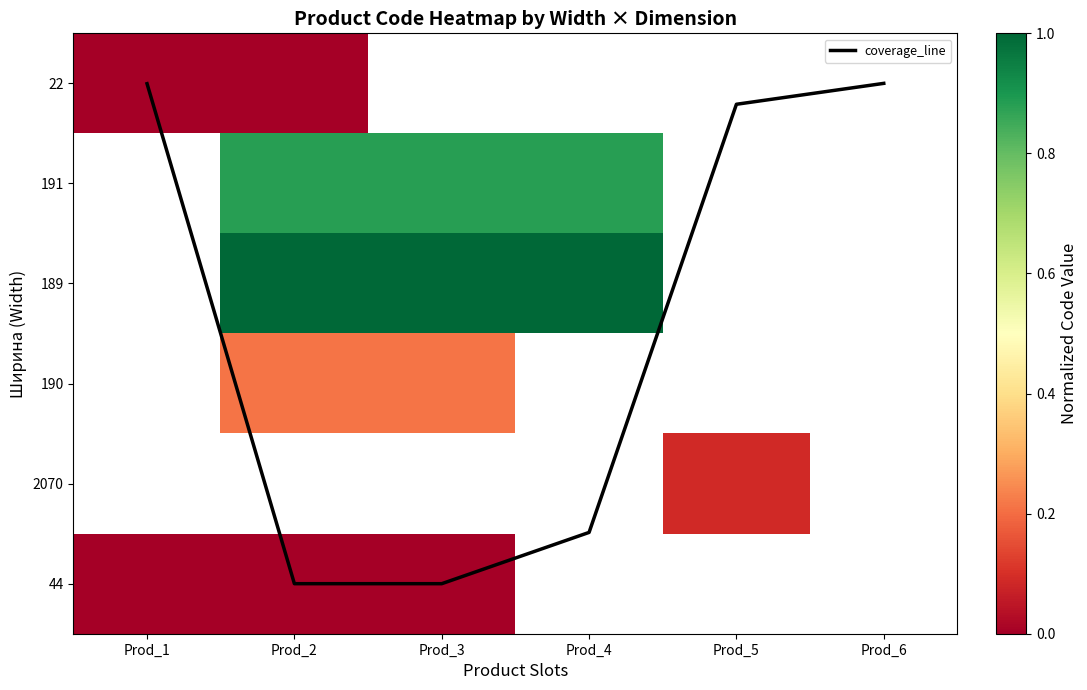

Which category has the highest value across all series?

Prod_2